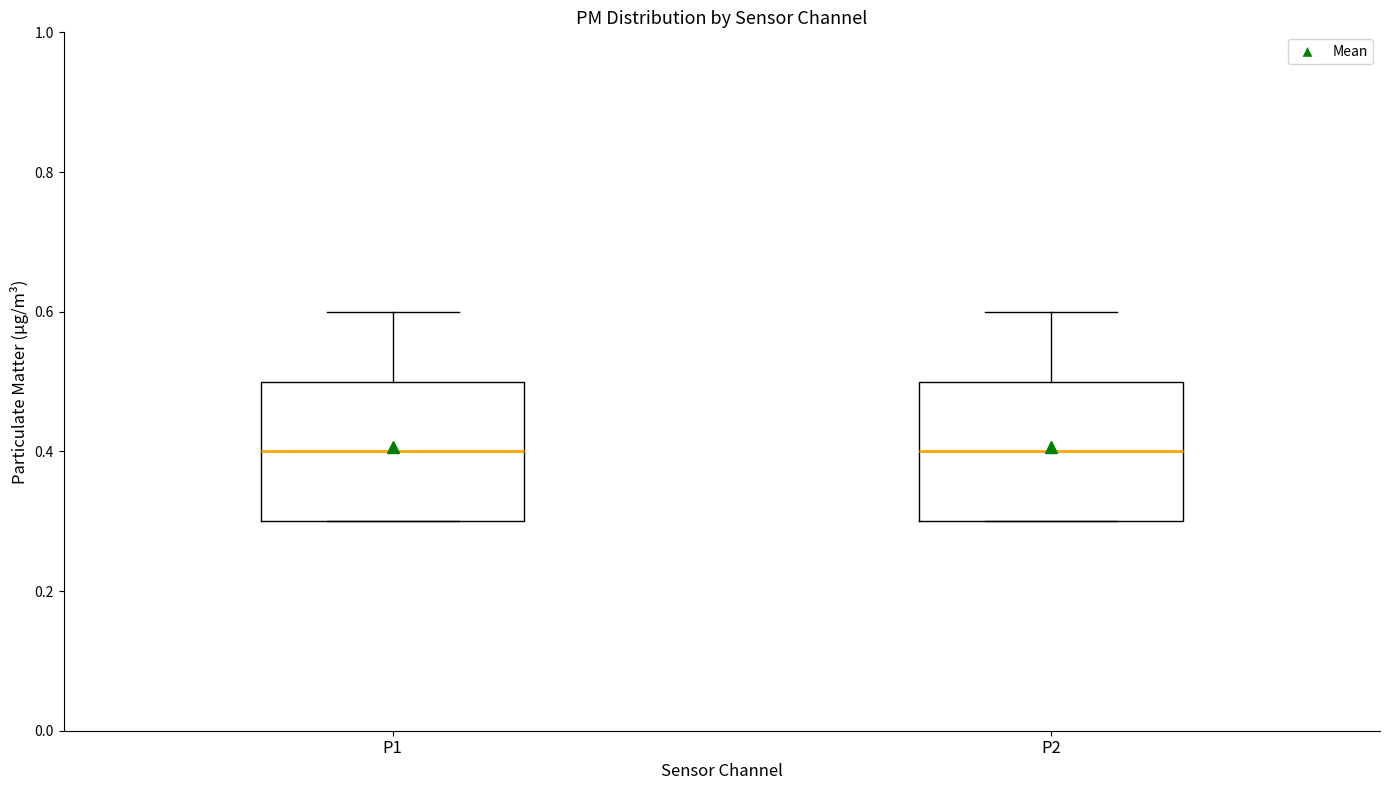

Reading left to right, transcribe this box plot: for each box, give where its median line is, the range the box spans, and where its two whiskers end, as read against the y-axis. The values are not printed on the chart, so give them approximately, as read against the axis.

P1: median 0.4, box 0.3 to 0.5, whiskers 0.3 to 0.6
P2: median 0.4, box 0.3 to 0.5, whiskers 0.3 to 0.6